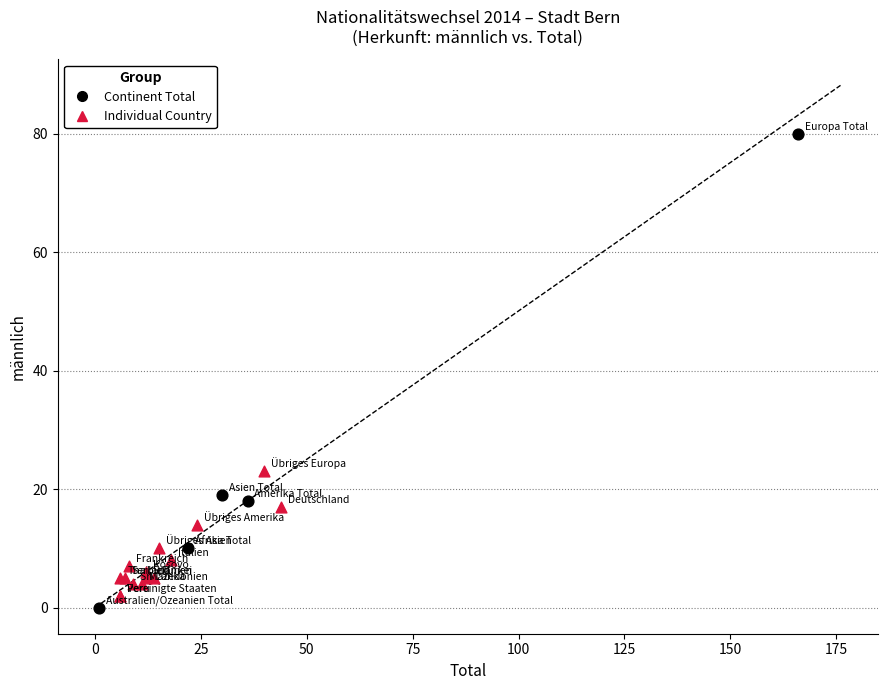

Which series has the widest spread of Y values?

Continent Total